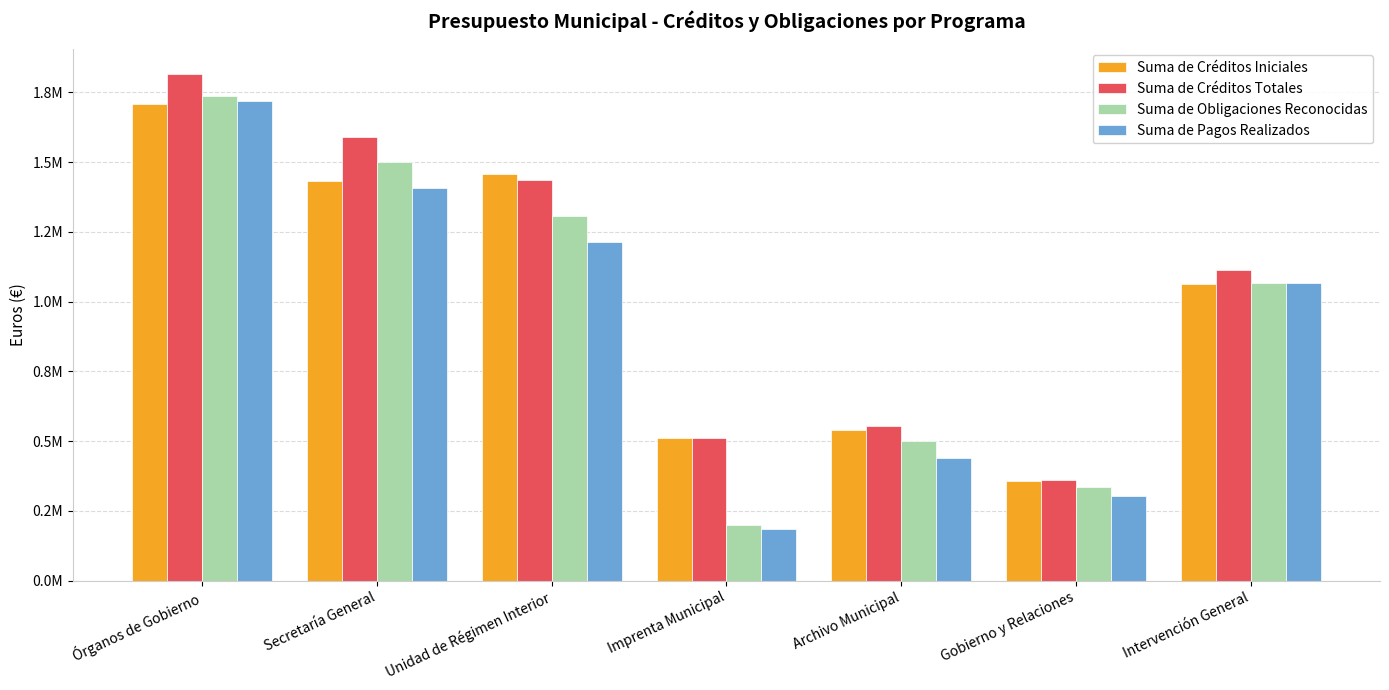

Reading right to left, what are all the values shown in this chart?

Suma de Créditos Iniciales: 1063424.0	356217.0	538615.0	511430.0	1456301.0	1433967.0	1707189.0
Suma de Créditos Totales: 1113208.4	360317.0	554595.0	511930.0	1436301.0	1590393.5	1816689.0
Suma de Obligaciones Reconocidas: 1068557.3	337301.5	499105.0	199724.2	1307474.2	1502530.3	1736293.8
Suma de Pagos Realizados: 1068499.3	303699.5	439075.9	185960.9	1212239.6	1408316.2	1720155.7